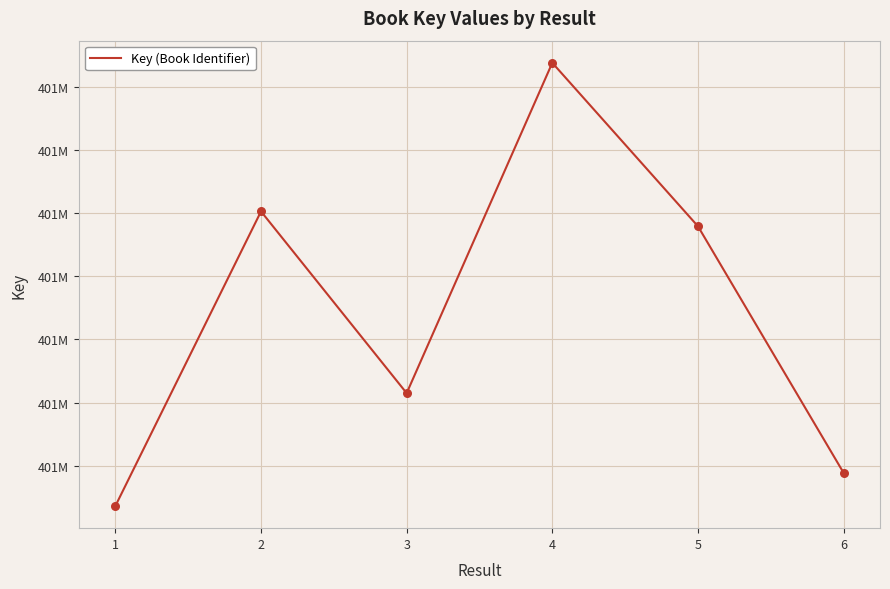

Is this an area chart (filled region under the line)?

No